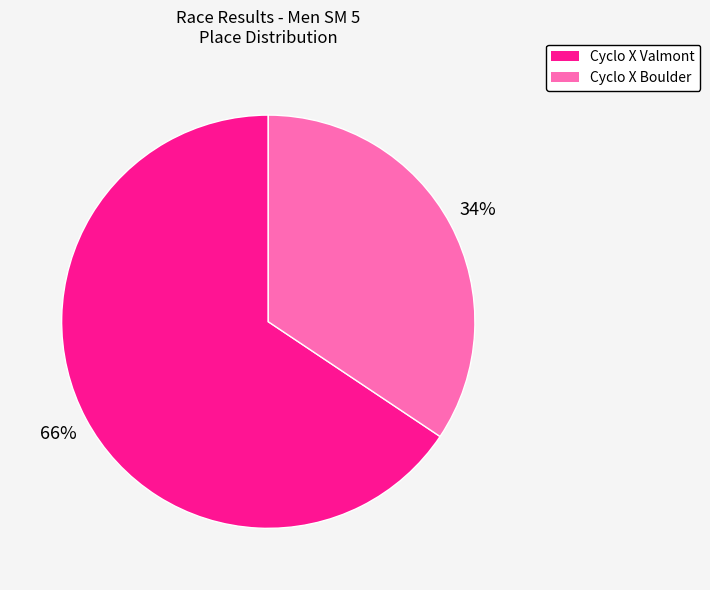

True or false: Cyclo X Boulder accounts for 20% of the total.

False